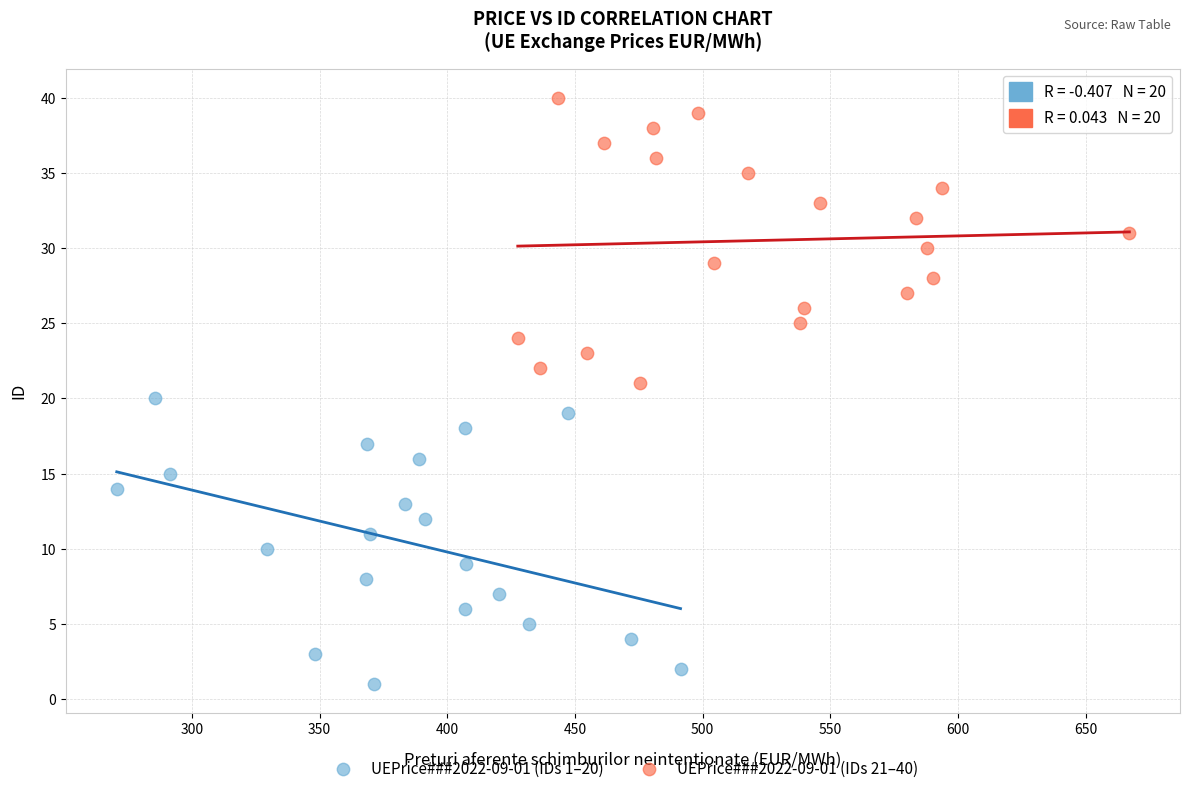

Which series reaches the minimum Y coordinate?

UEPrice###2022-09-01 (IDs 1–20)